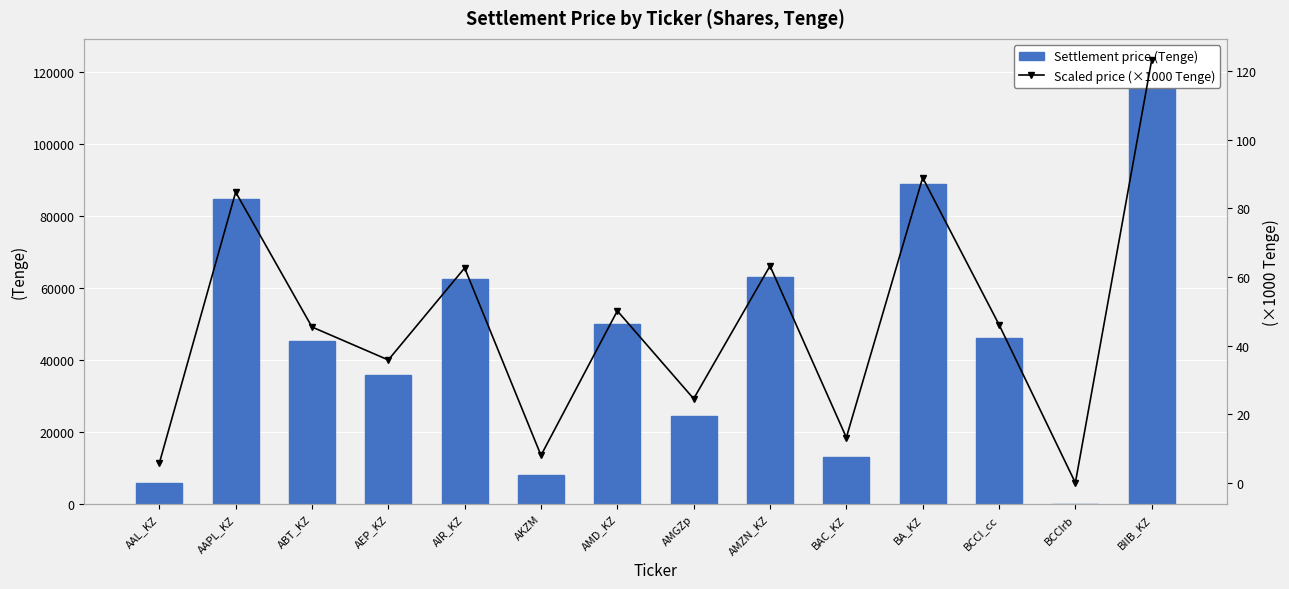

What position from the right is ABT_KZ?

12